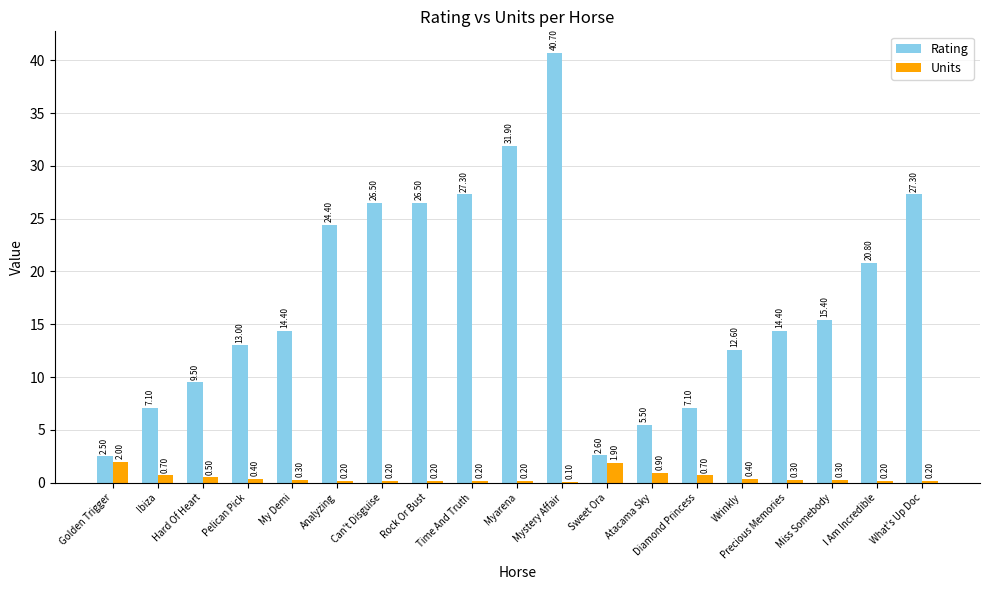

At which category is the sum across all series the highest?

Mystery Affair